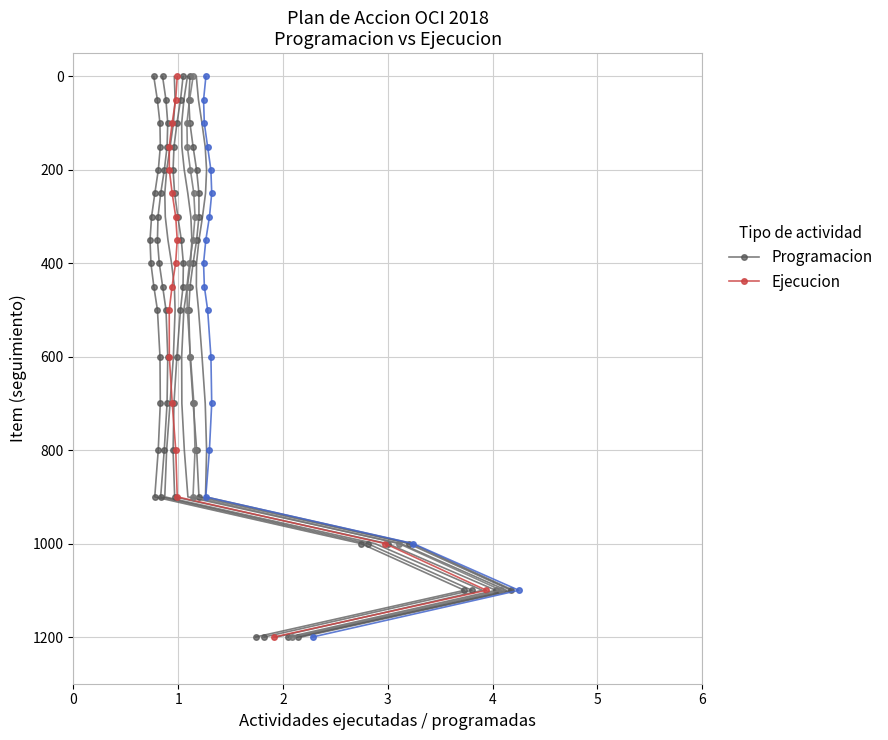

True or false: Programacion and Ejecucion cross at least once.

False